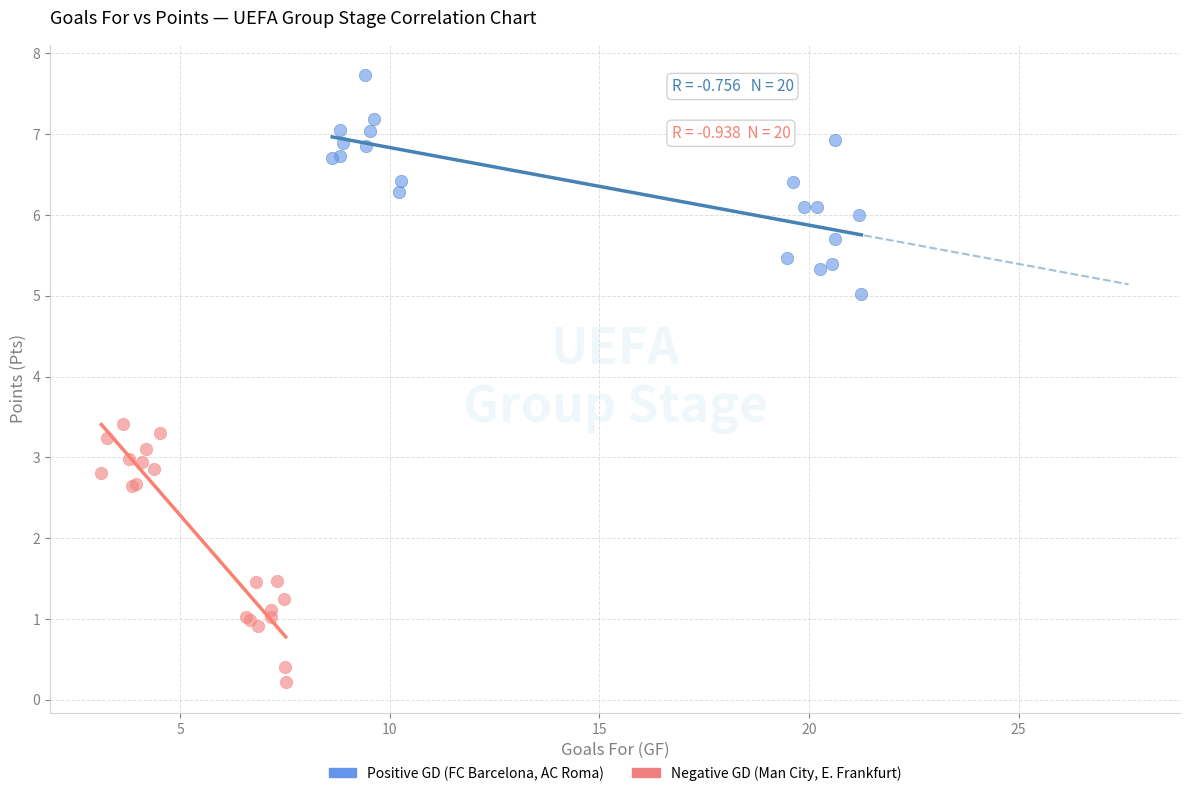

Which series contains the highest Y value?

Positive GD (FC Barcelona, AC Roma)